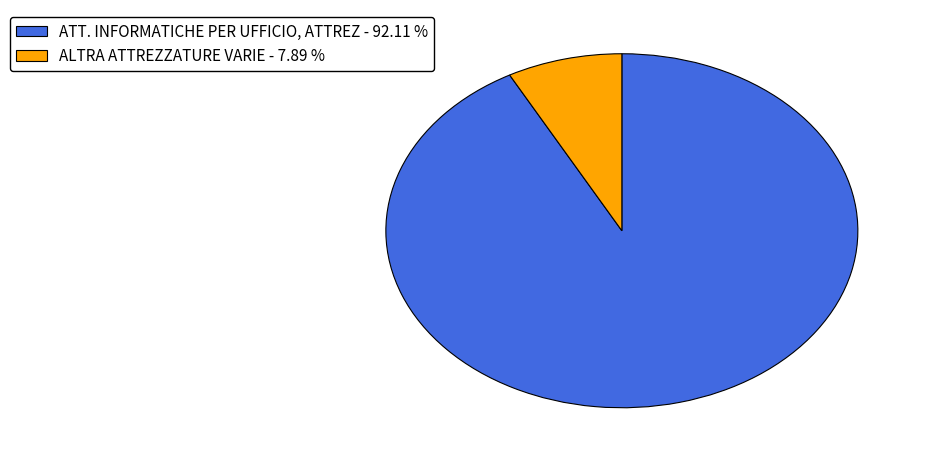

Rank the categories by value from lowest to highest.

ALTRA ATTREZZATURE VARIE, ATT. INFORMATICHE PER UFFICIO, ATTREZ